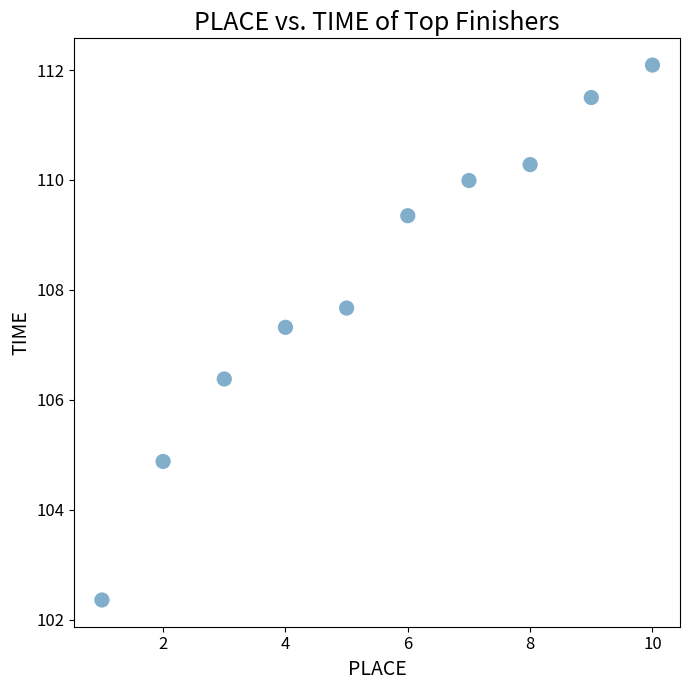

What is the range of Y values (max minus min)?

9.7